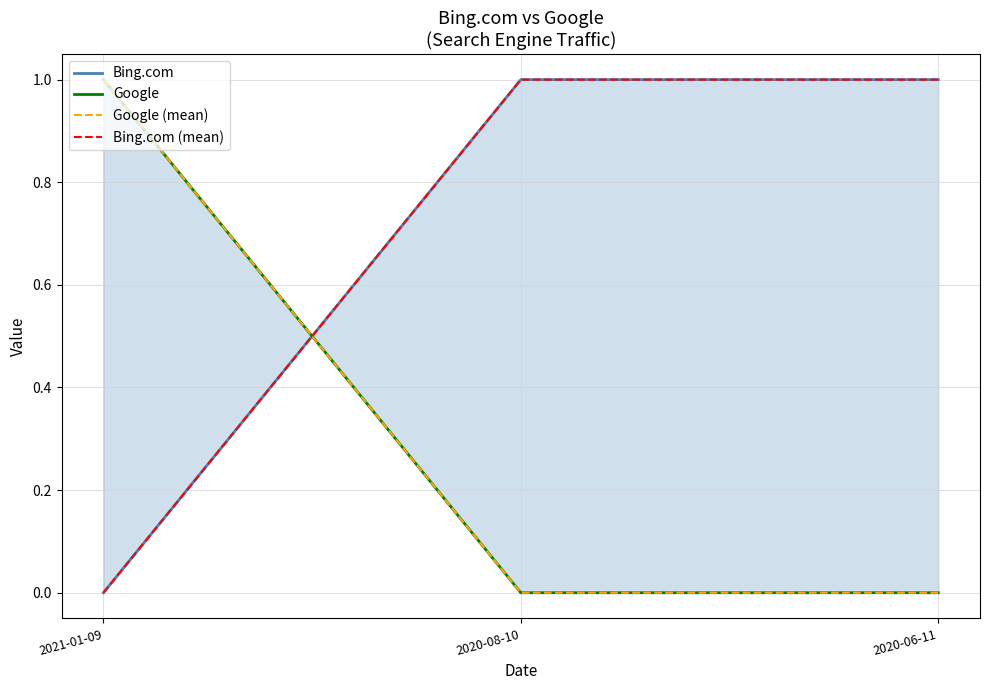

Which series has the largest total across all categories?

Bing.com